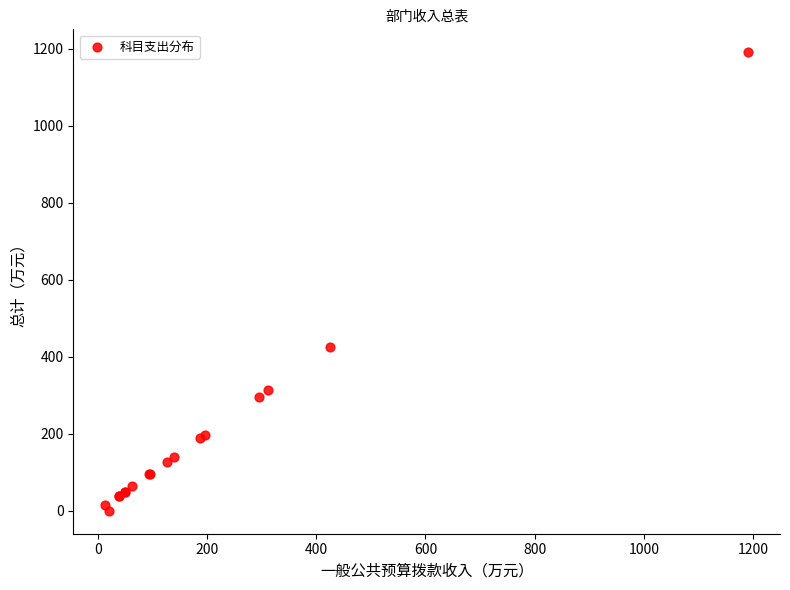

What Y value in the scatter plot is closest to 595?

426.2